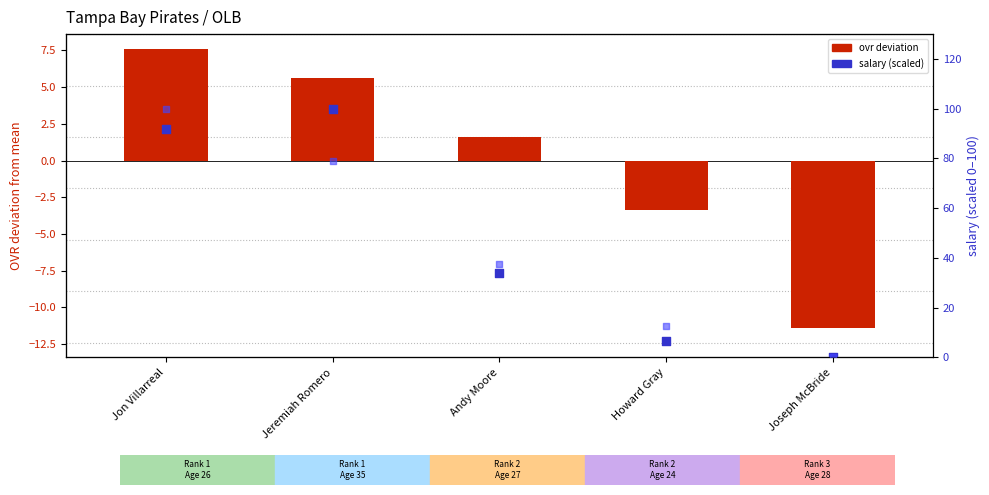

What is the total value across all series at Jeremiah Romero?

184.8